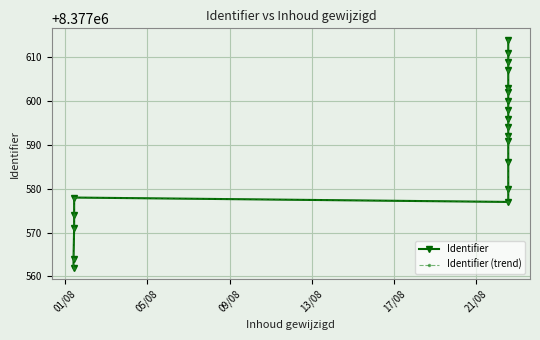

Rank the series by their maximum value, from highest to lowest.

Identifier, Identifier (trend)